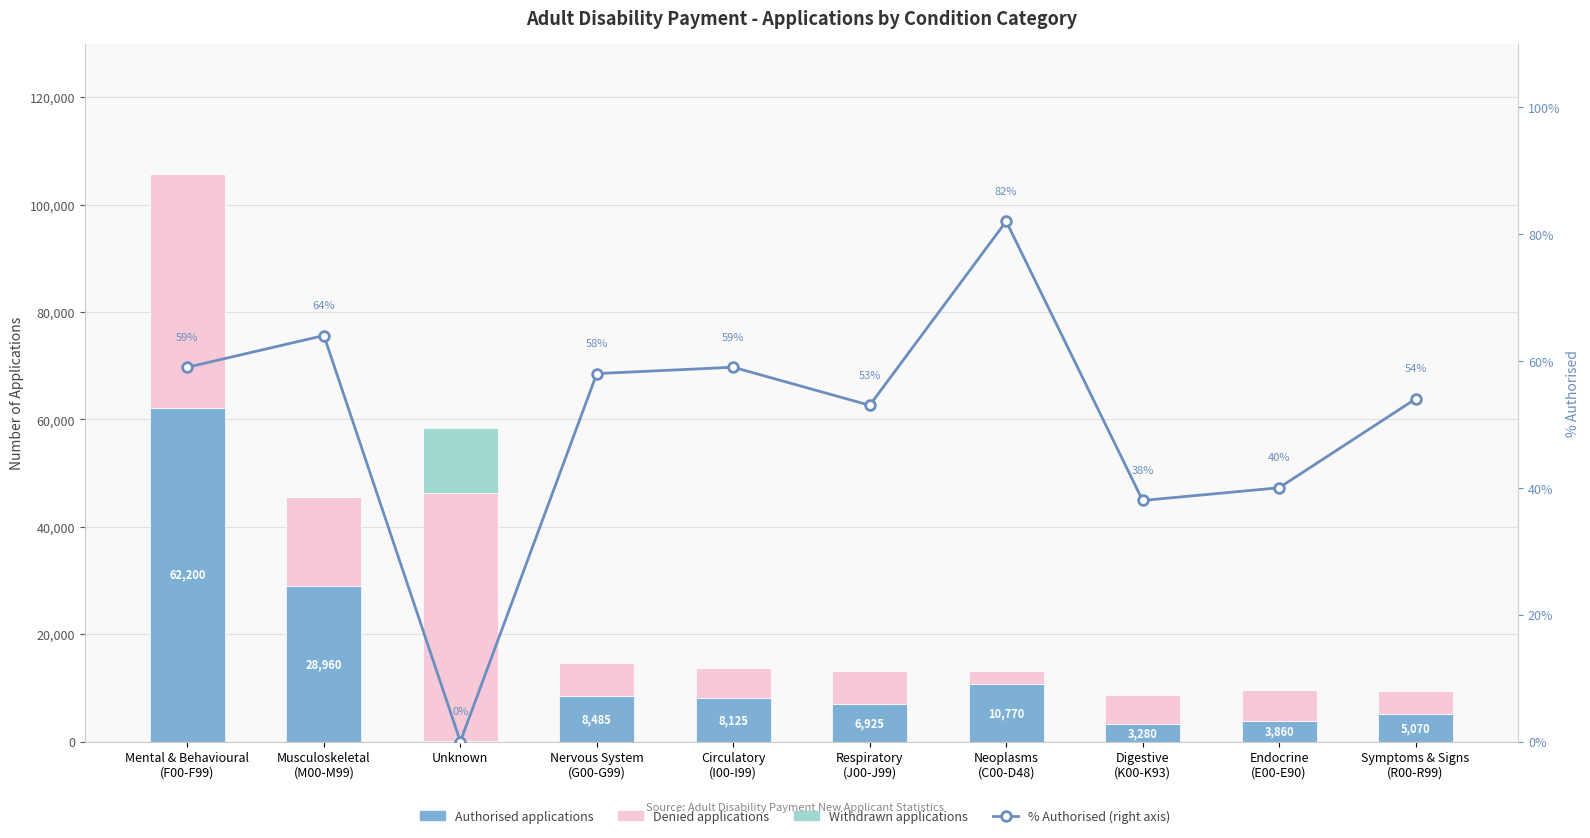

What is the sum of the Withdrawn values at Endocrine
(E00-E90) and Circulatory
(I00-I99)?

15.0